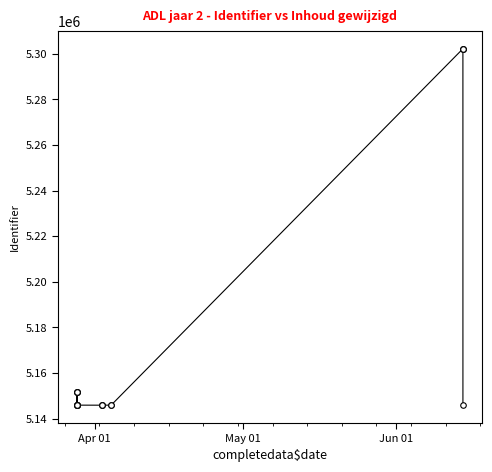

The chart shows a value of 8191691 at 4. True or false?

False